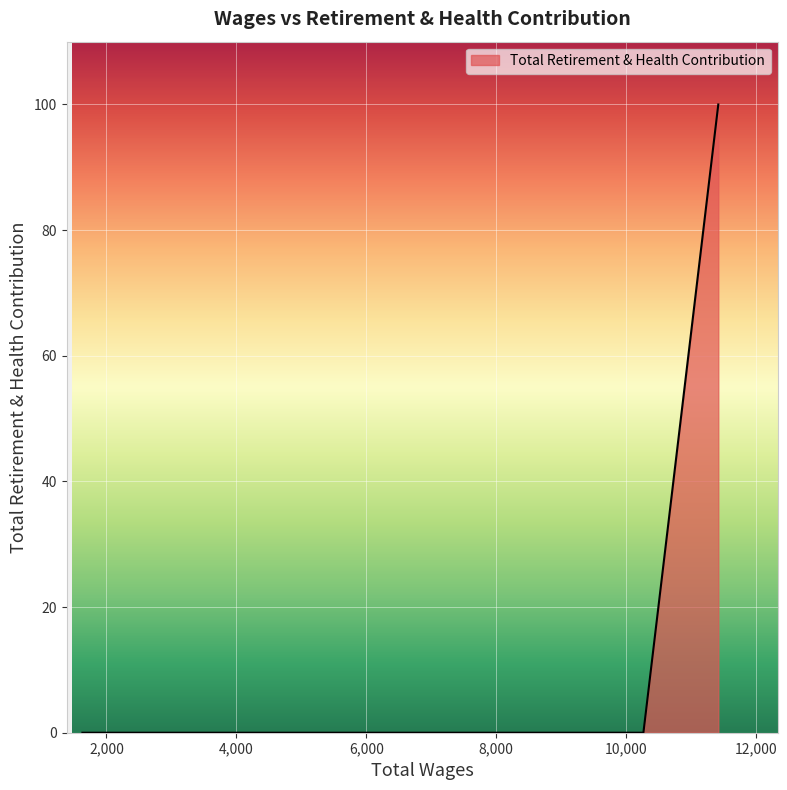

True or false: the data has more than 2 interior local peaks.

False